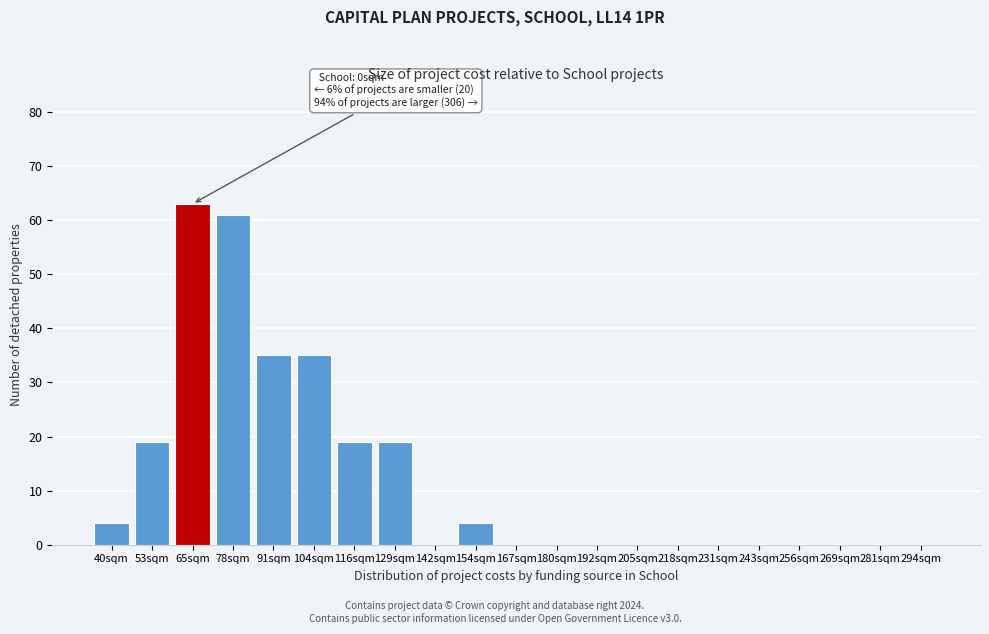

Reading left to right, transcribe all the data shown in this chart.

40sqm=4	53sqm=19	65sqm=63	78sqm=61	91sqm=35	104sqm=35	116sqm=19	129sqm=19	142sqm=0	154sqm=4	167sqm=0	180sqm=0	192sqm=0	205sqm=0	218sqm=0	231sqm=0	243sqm=0	256sqm=0	269sqm=0	281sqm=0	294sqm=0